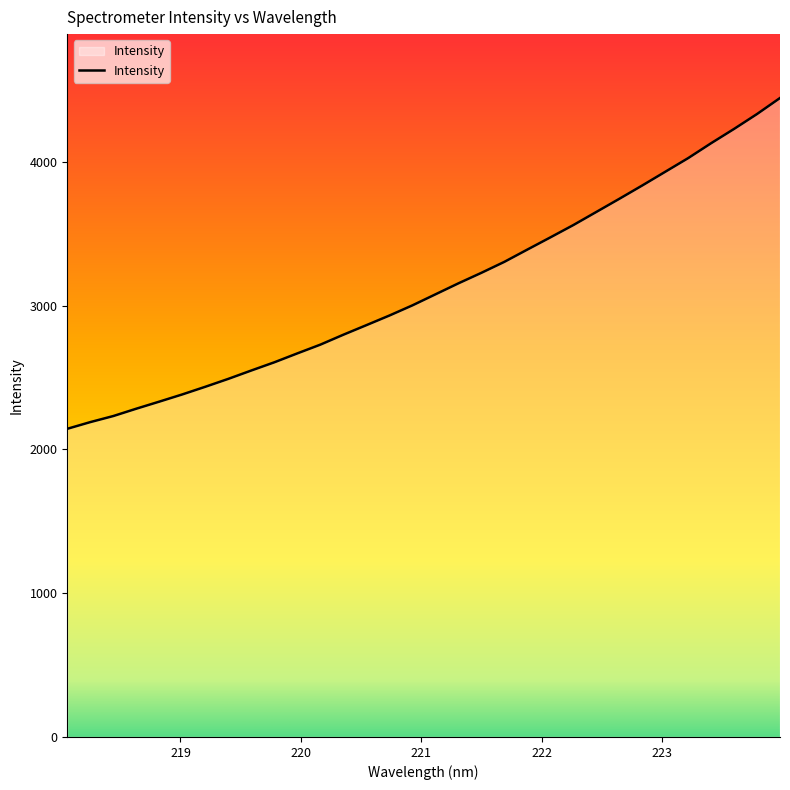

What is the maximum value shown in the chart?

4445.3